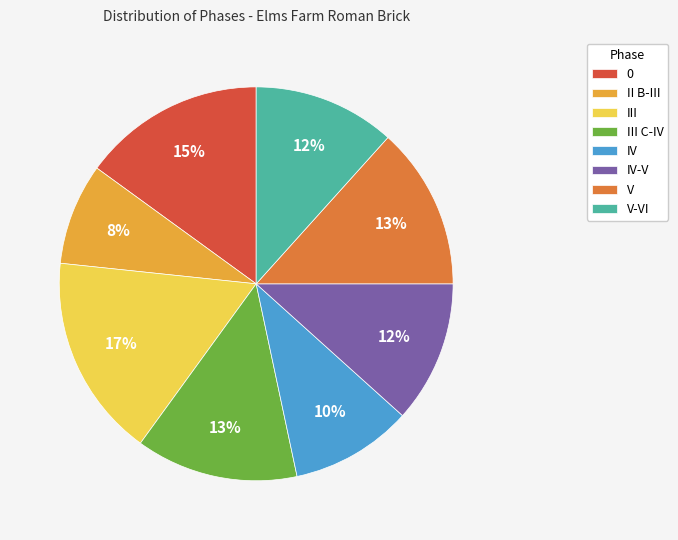

Count the number of slices in the pie.

8